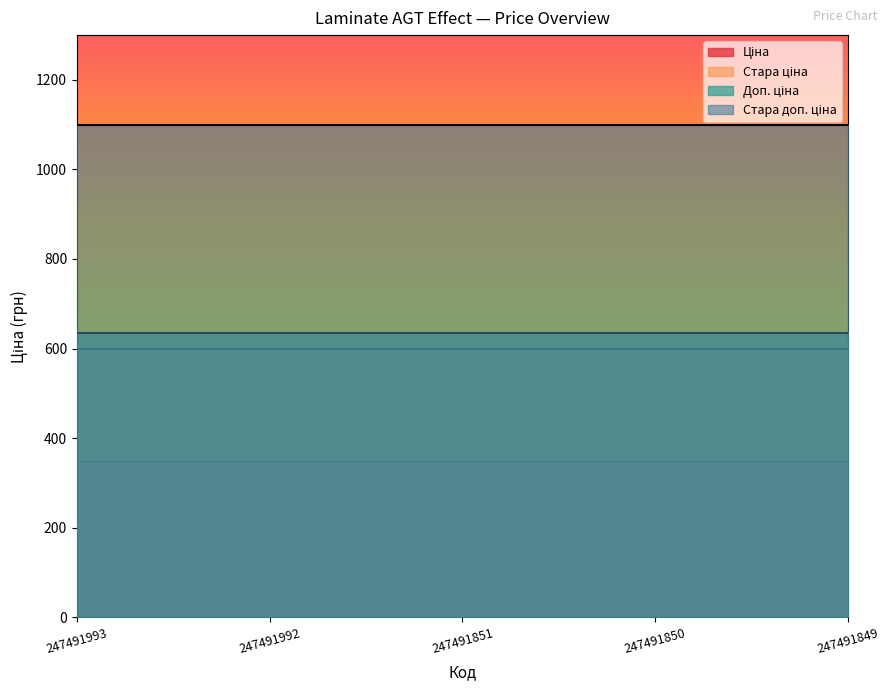

Count the number of categories in the chart.

5